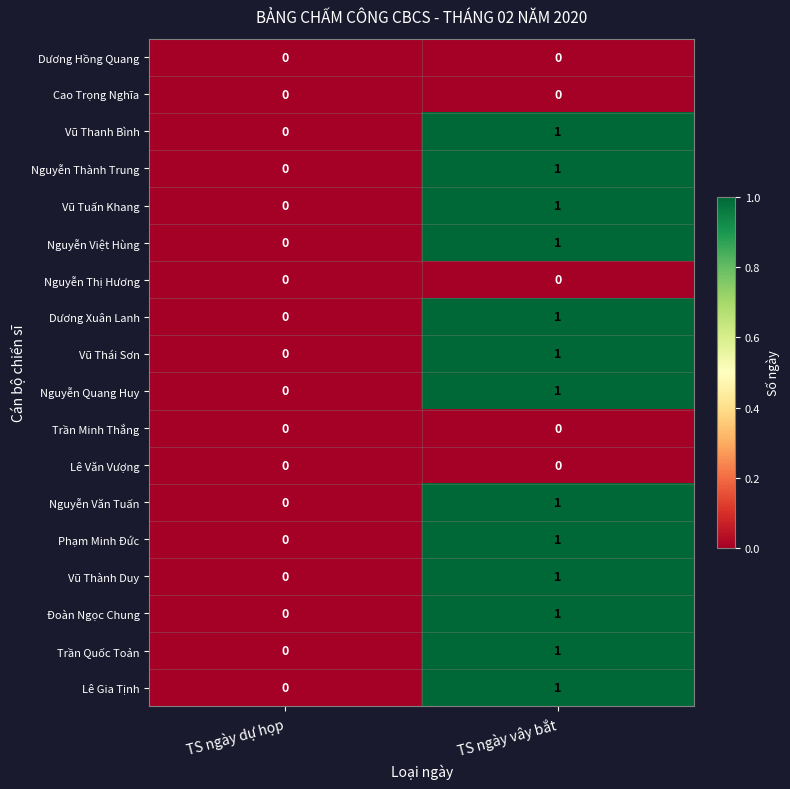

At which label does Vũ Thanh Bình reach its minimum?

TS ngày dự họp